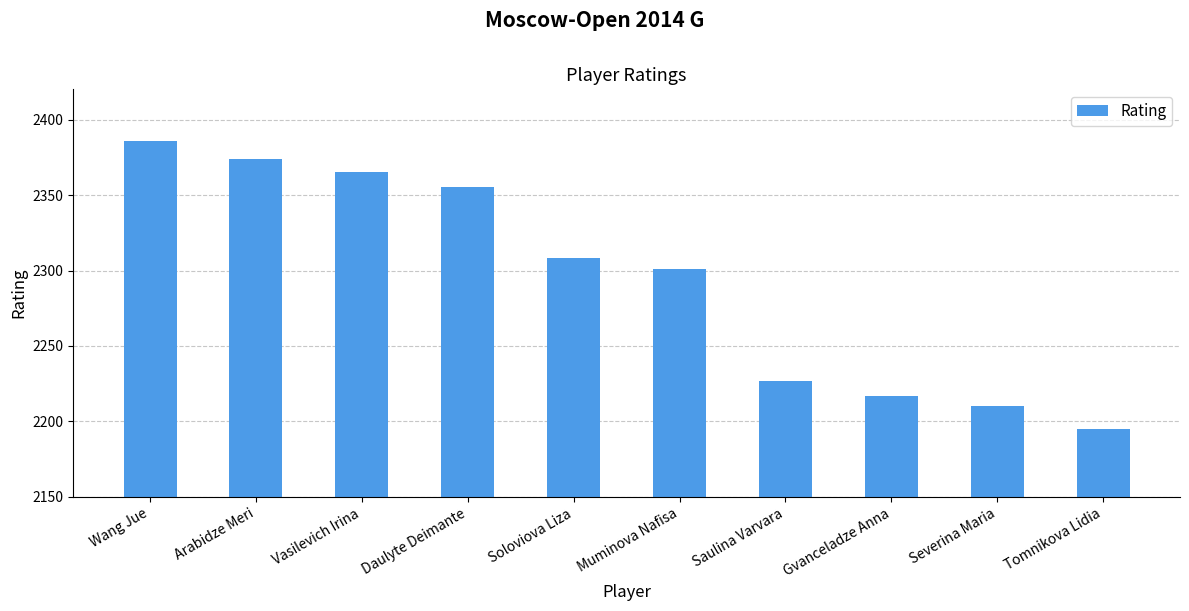

Where does the data first go above 2308?

Wang Jue